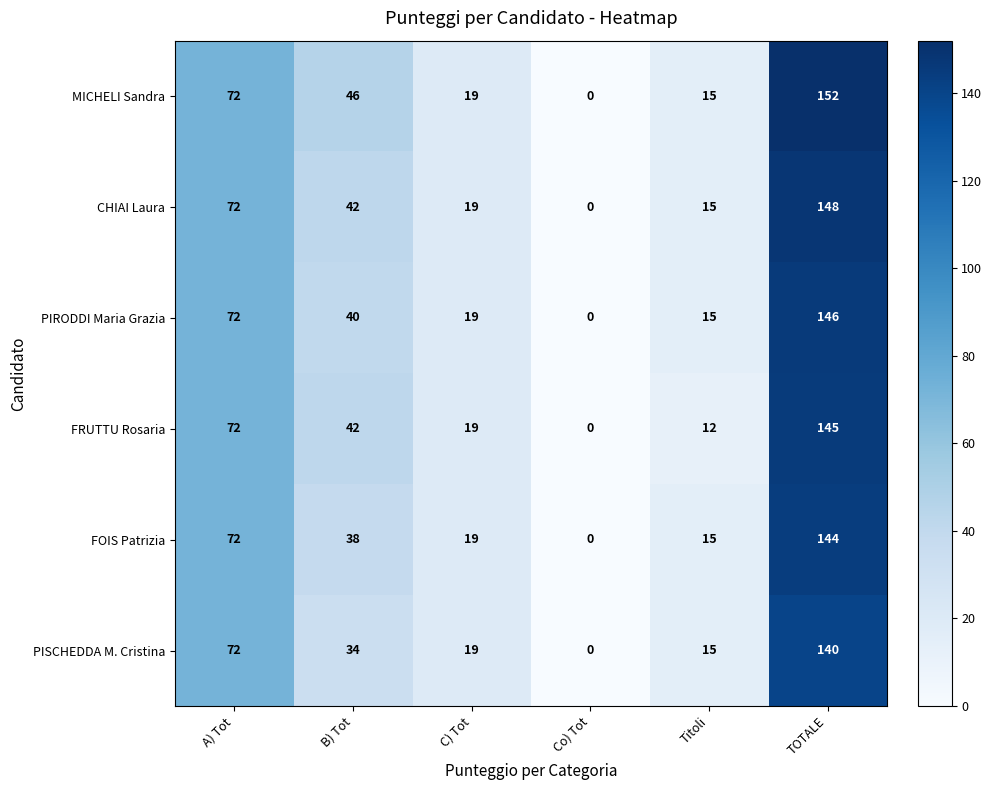

What is the sum of all FOIS Patrizia values?

288